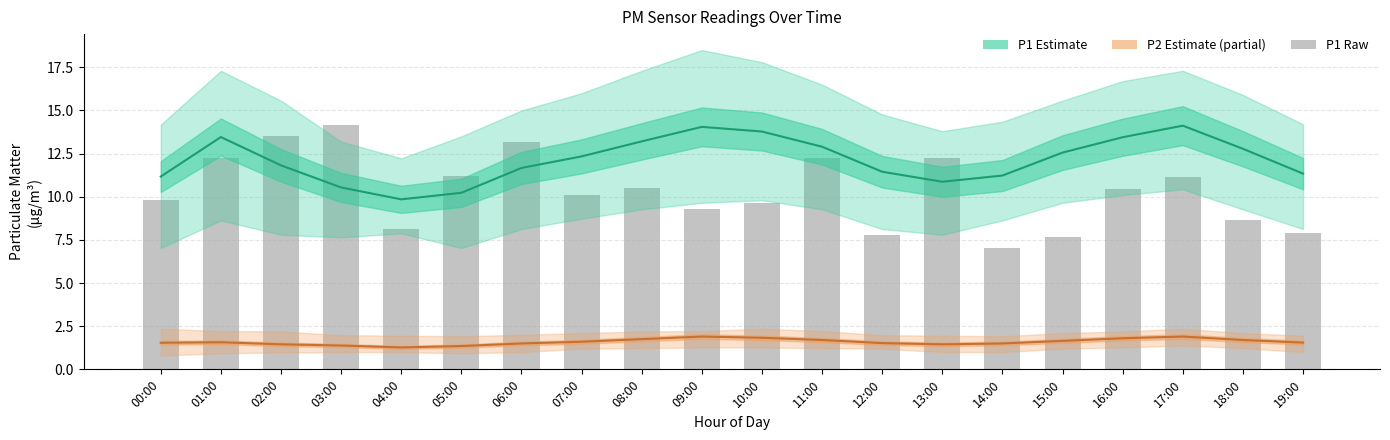

List the series in order of their peak value, lowest first.

P2 Estimate, P1 Estimate, P1 (raw)